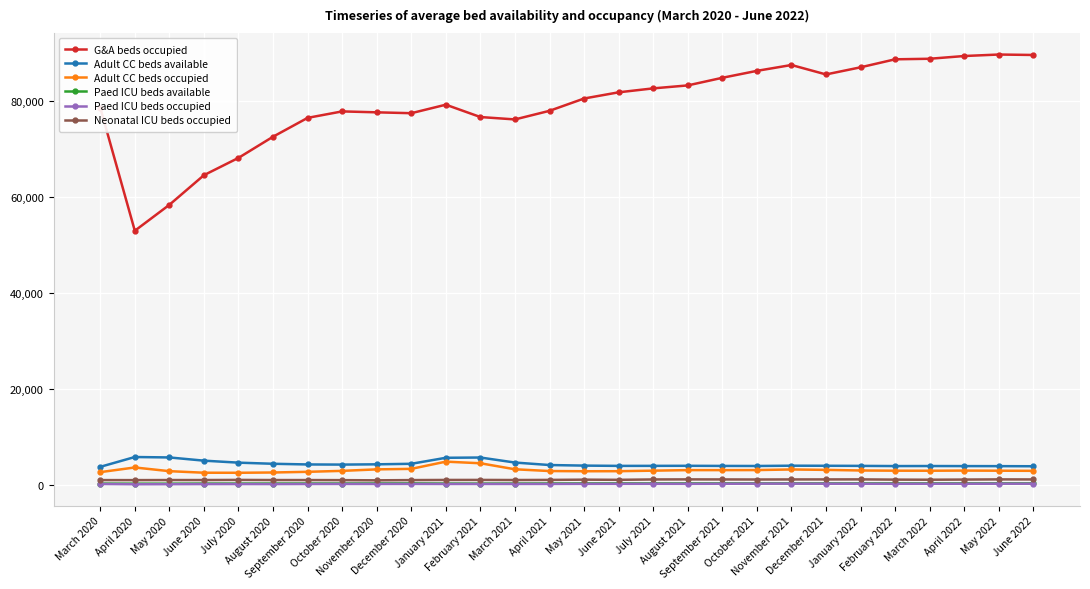

True or false: G&A beds occupied has more than 2 interior local peaks.

True